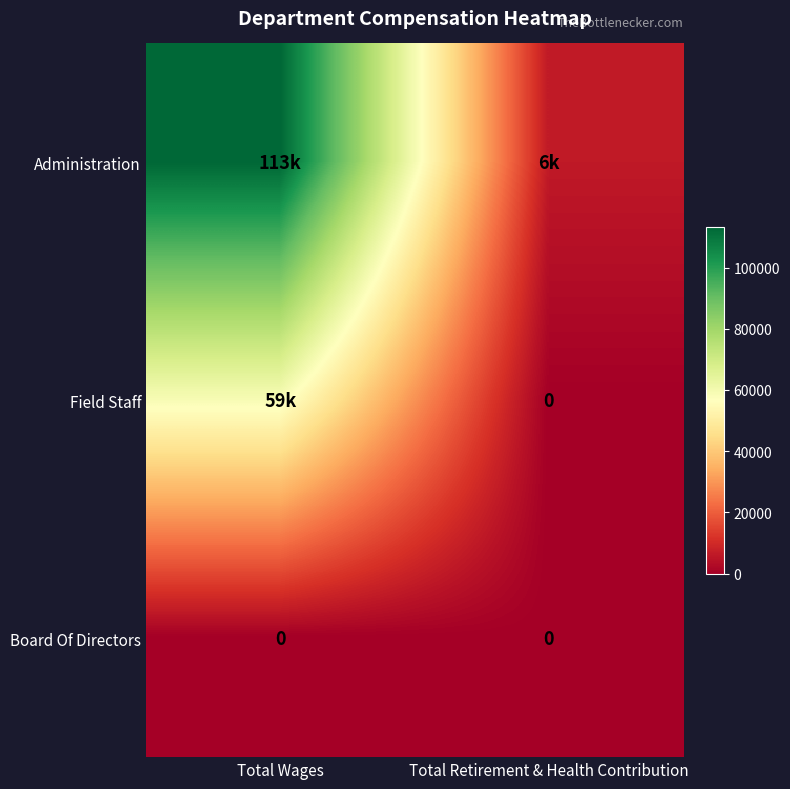

The Board Of Directors series shows 0 at Total Retirement & Health Contribution. True or false?

True